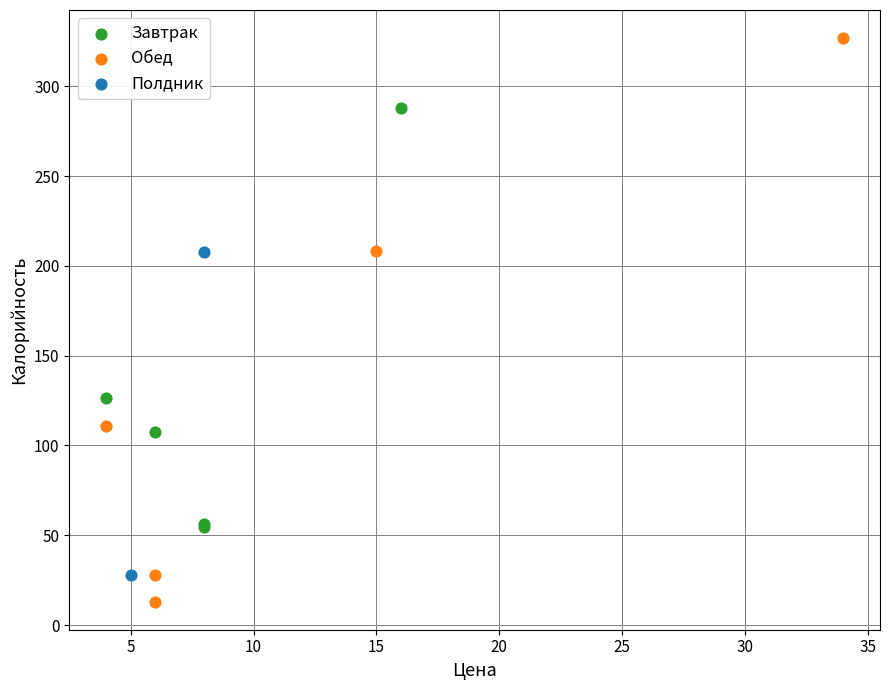

Which series has the largest Y range (max minus min)?

Обед